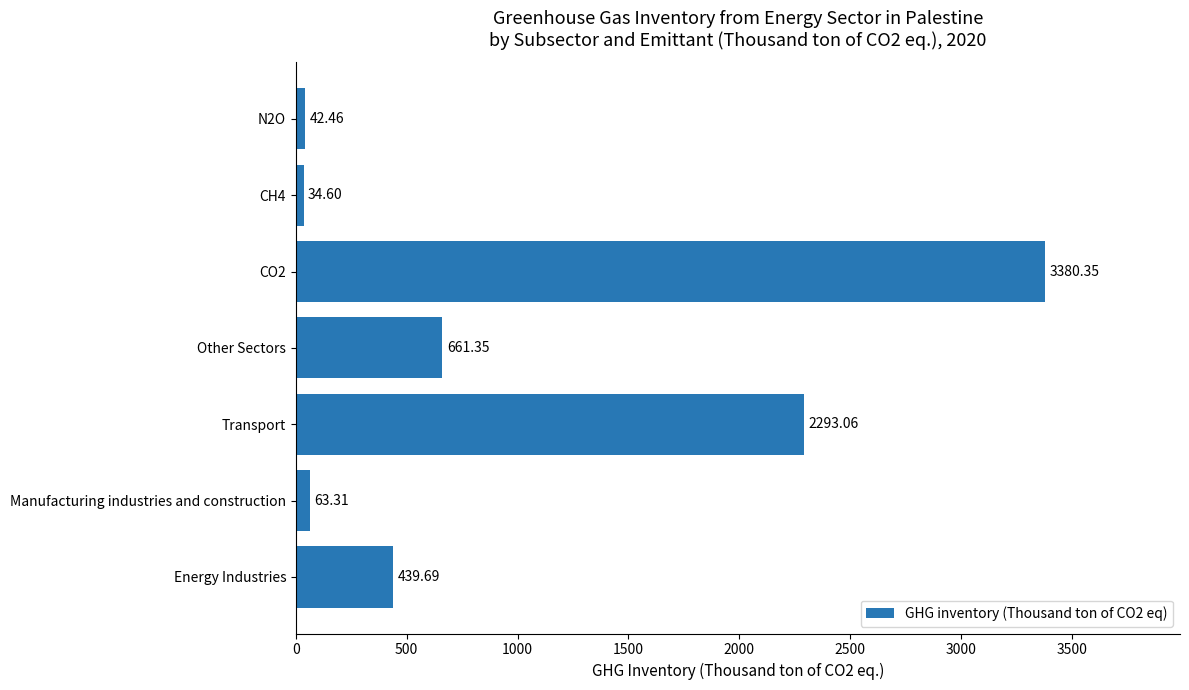

What is the change in value from CO2 to N2O?

-3337.9